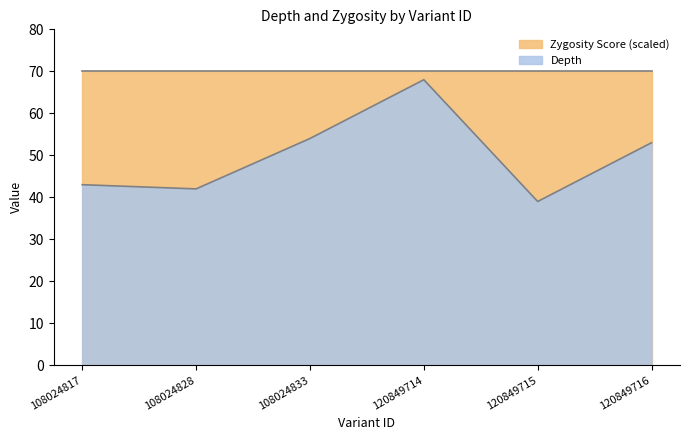

Count the number of categories in the chart.

6